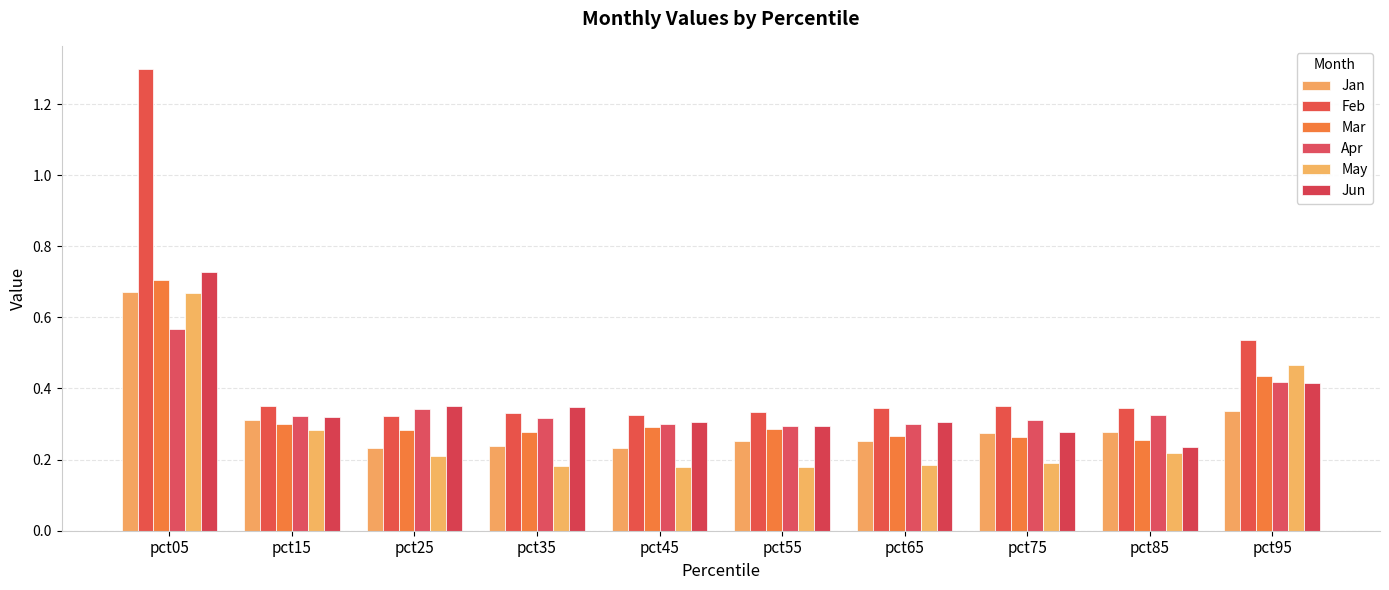

Are the bars horizontal?

No